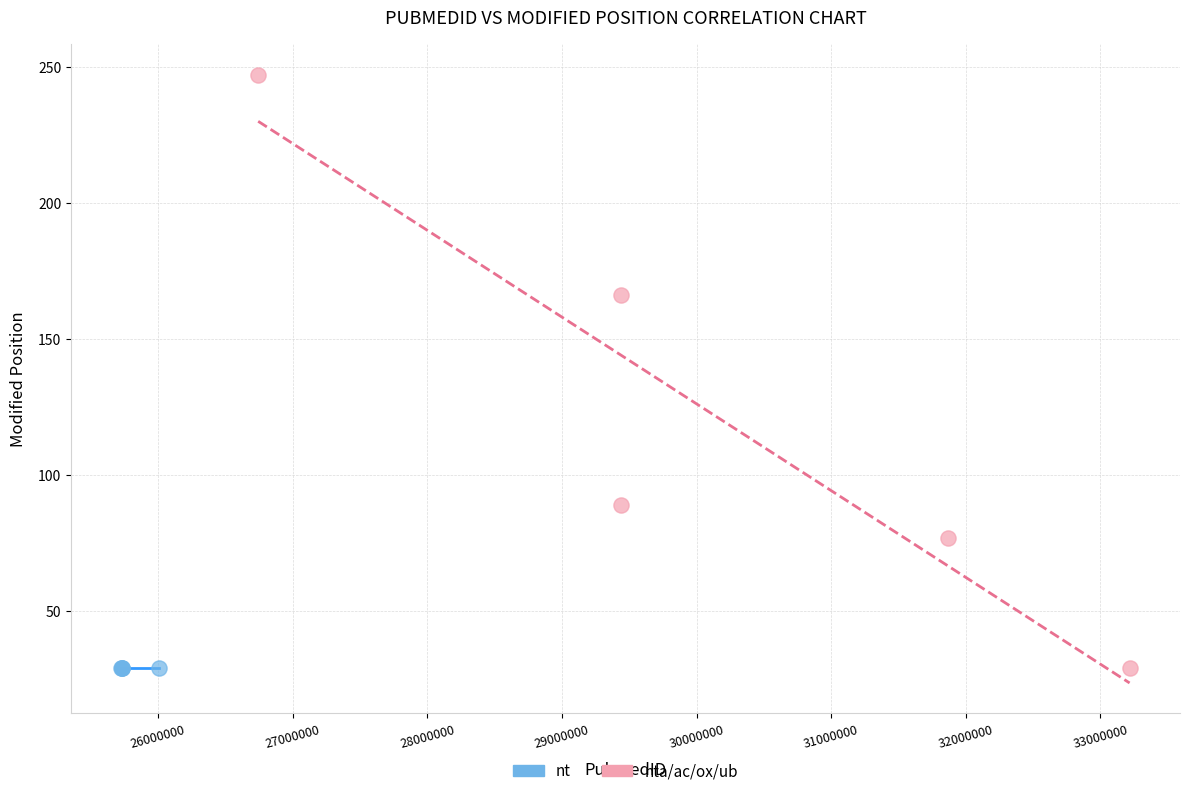

What are all the series names shown in the legend?

nt, nta/ac/ox/ub